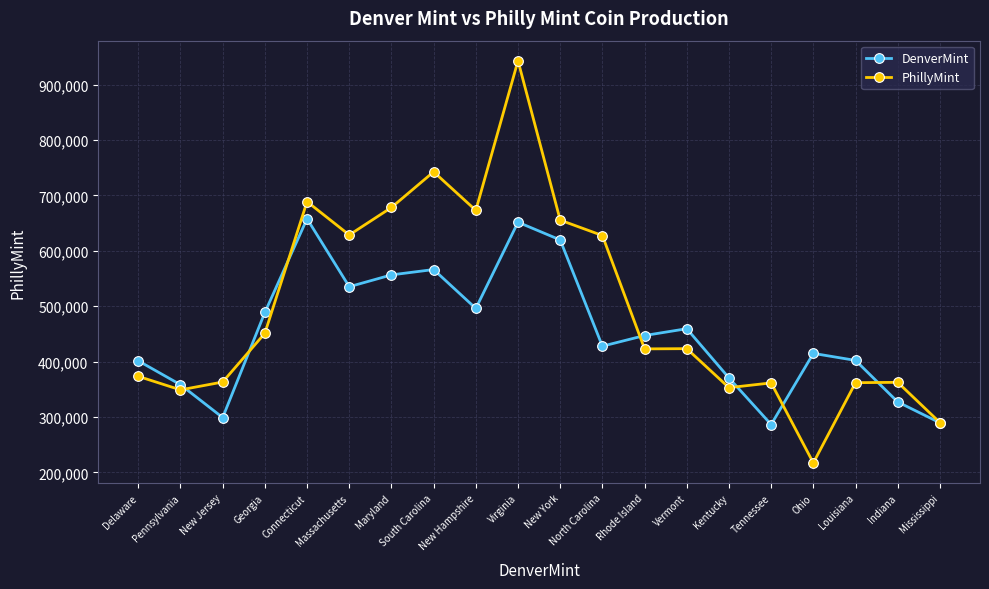

Is it true that PhillyMint equals 248567 at Delaware?

False